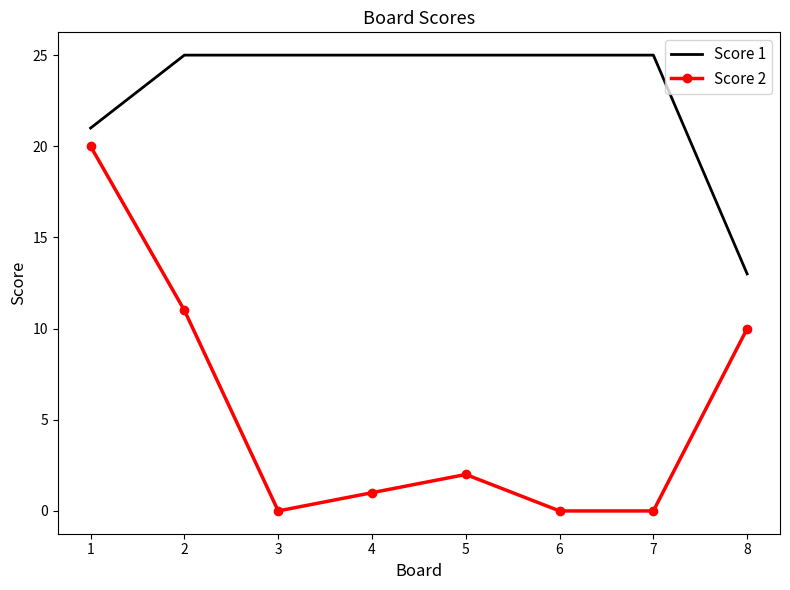

Between 2 and 4, which series saw the biggest shift?

Score 2